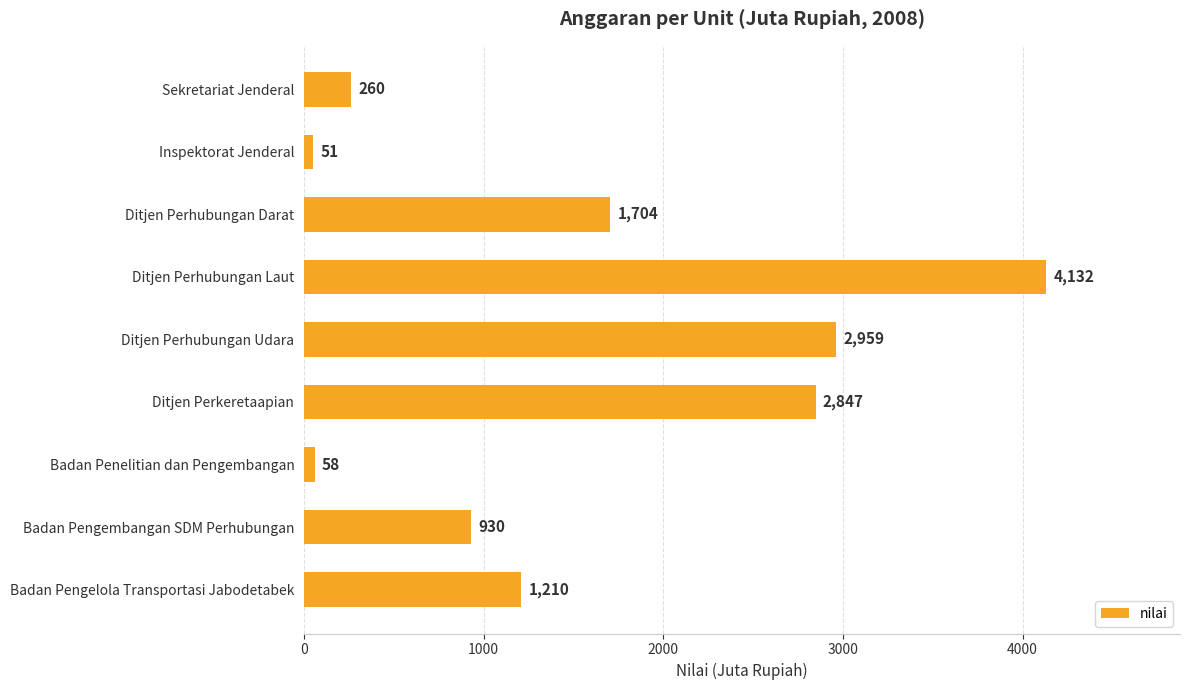

Reading bottom to top, transcribe all the data shown in this chart.

Badan Pengelola Transportasi Jabodetabek=1210	Badan Pengembangan SDM Perhubungan=930	Badan Penelitian dan Pengembangan=58	Ditjen Perkeretaapian=2847	Ditjen Perhubungan Udara=2959	Ditjen Perhubungan Laut=4132	Ditjen Perhubungan Darat=1704	Inspektorat Jenderal=51	Sekretariat Jenderal=260